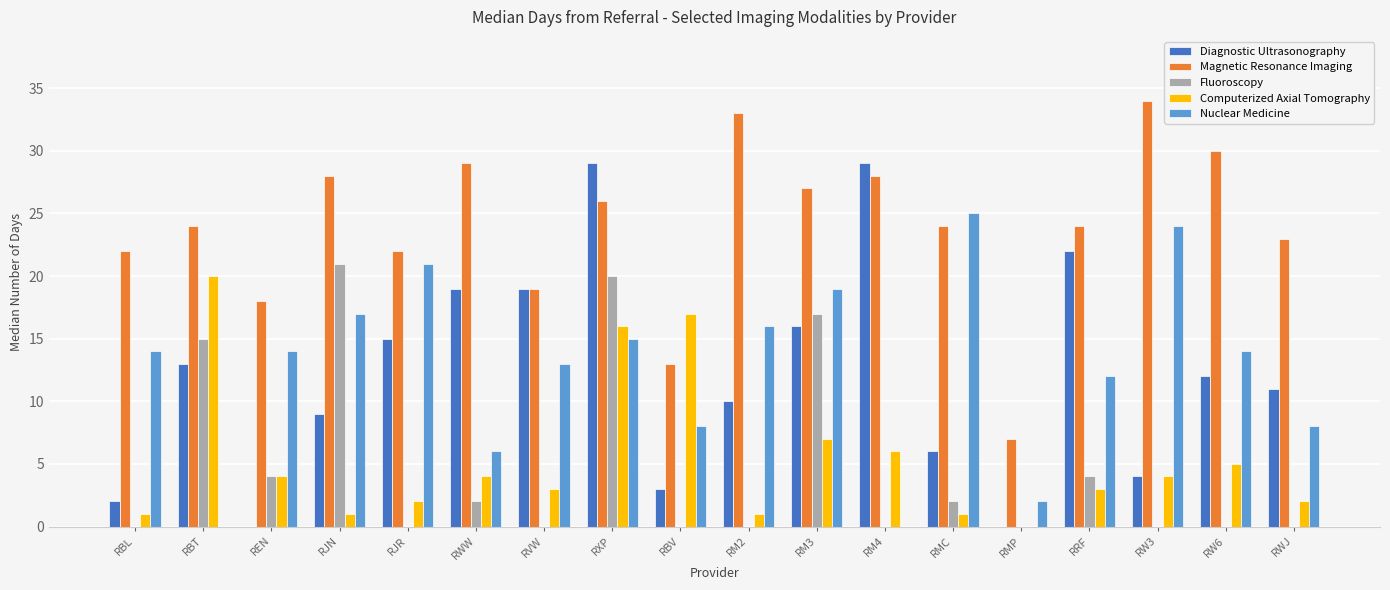

What is the sum of the Nuclear Medicine values at RJN and RWJ?

25